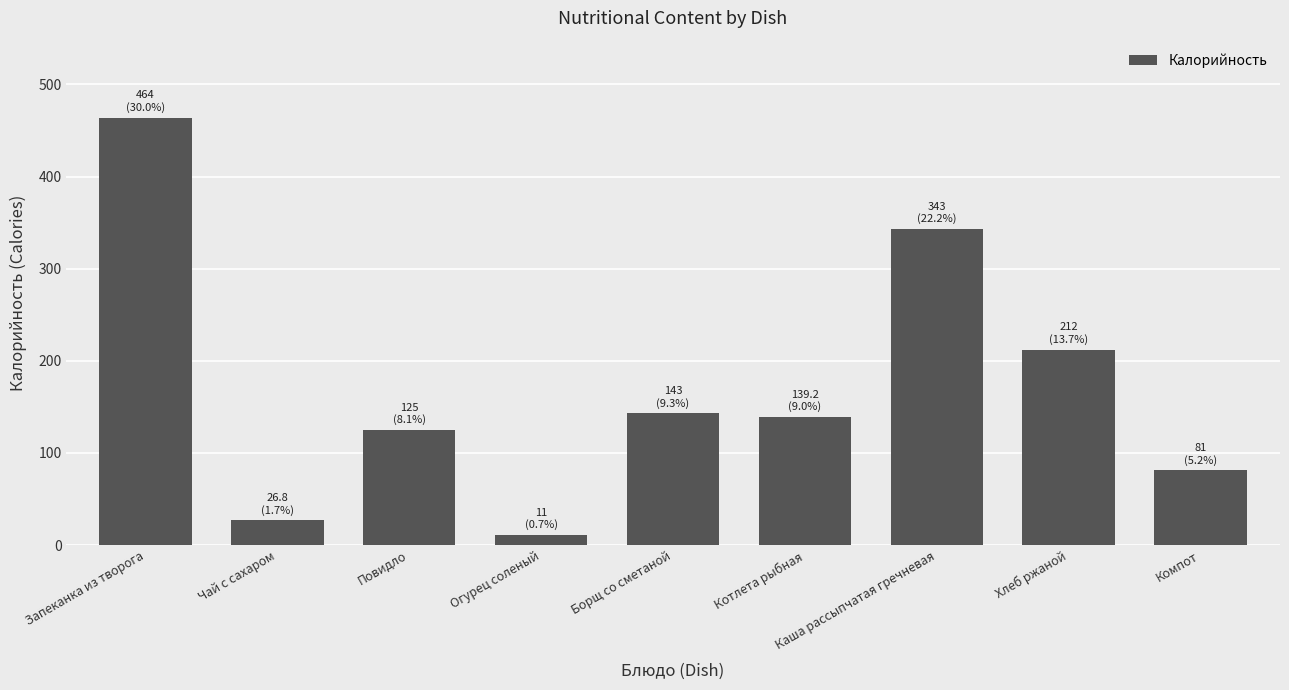

True or false: the data shows 95.1 at Борщ со сметаной.

False